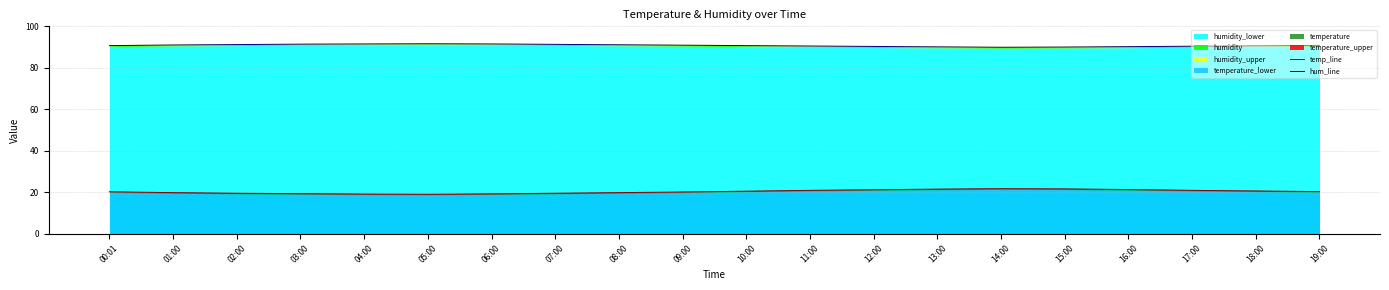

Count the number of categories in the chart.

20